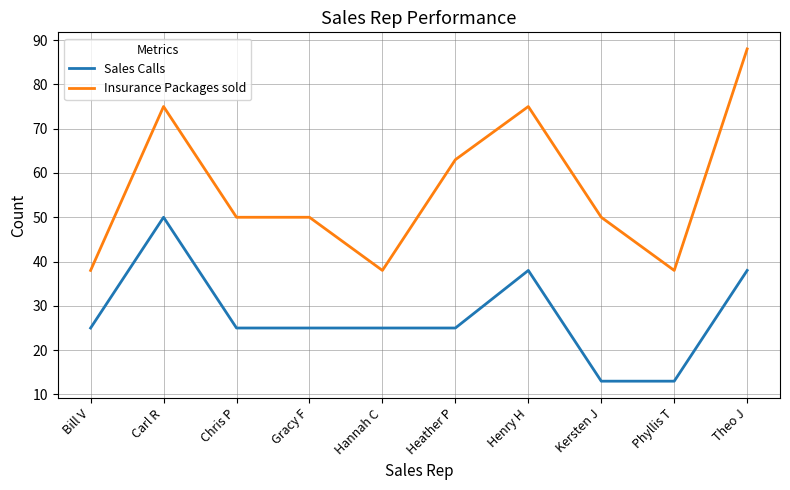

At Carl R, list the series in order from largest to smallest.

Insurance Packages sold, Sales Calls